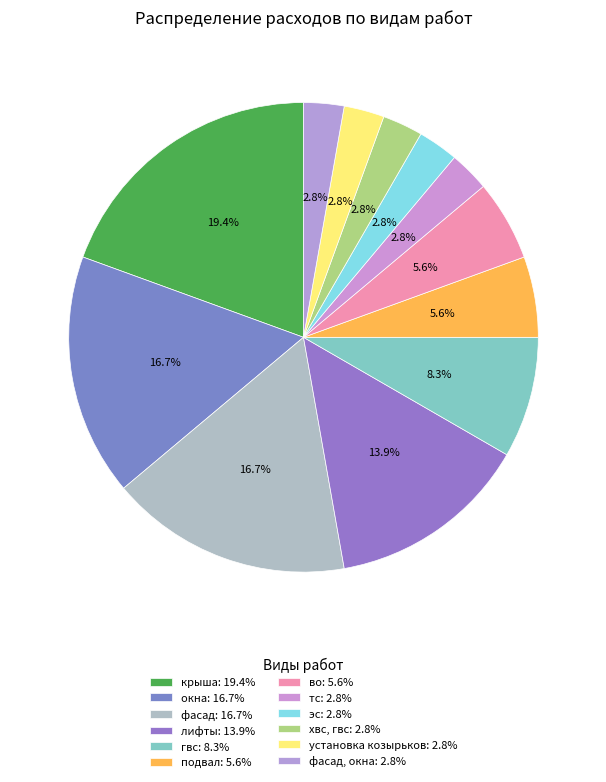

Which slice is the smallest?

тс